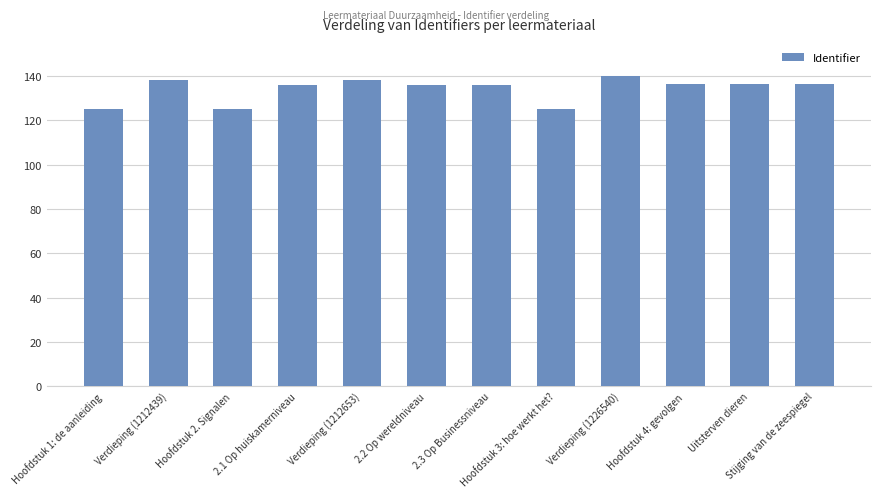

Is it true that the value at 2.2 Op wereldniveau is 232.1?

False